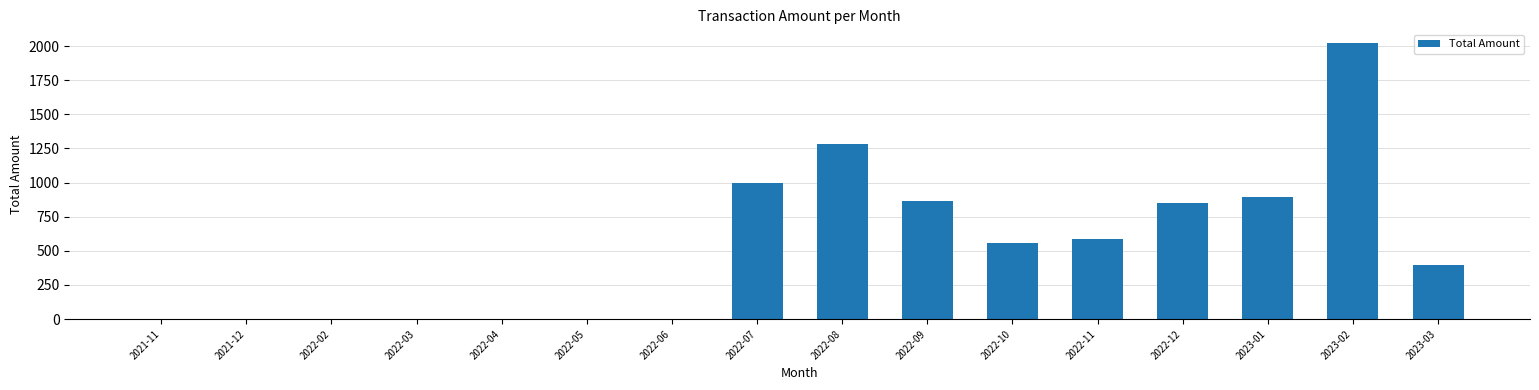

Is it true that the value at 2022-08 is 1285.4?

True